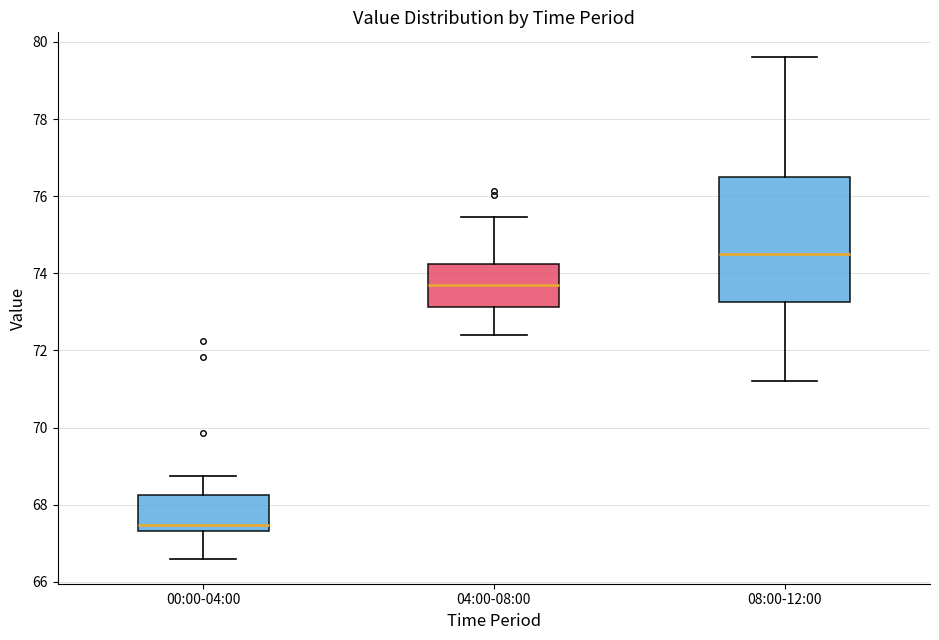

Where is the upper edge of the box for 08:00-12:00 on the y-axis? The values are not printed on the chart, so give them approximately, as read against the axis.

76.6